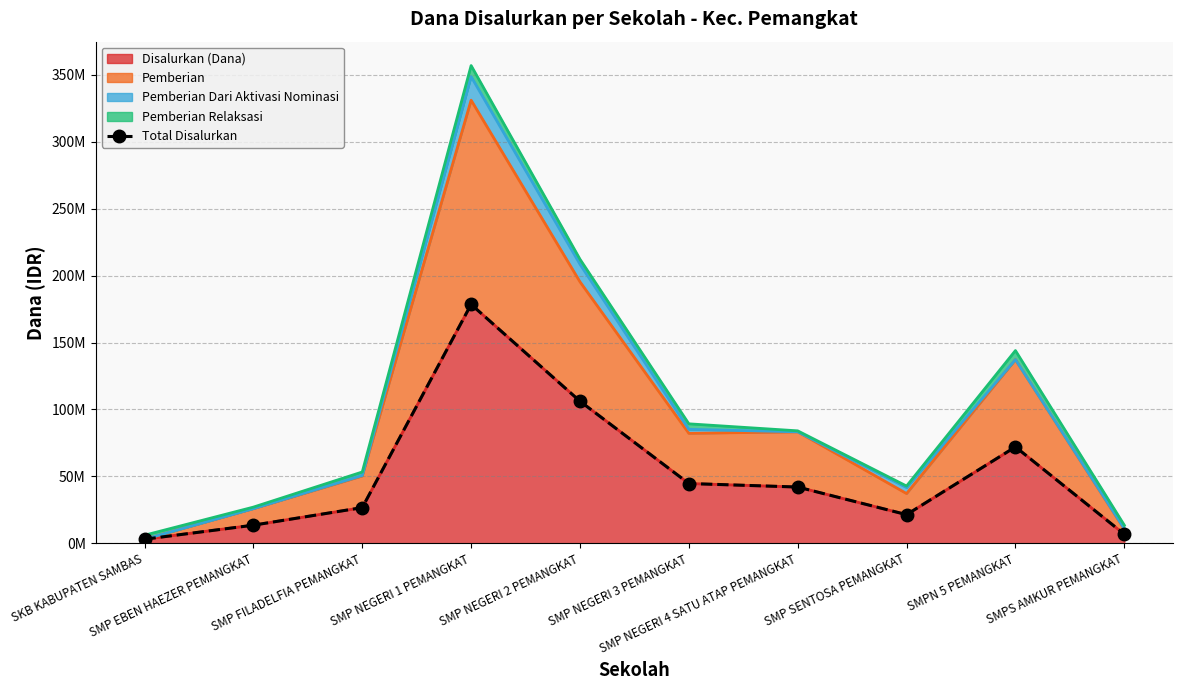

What is the average value?

51450000